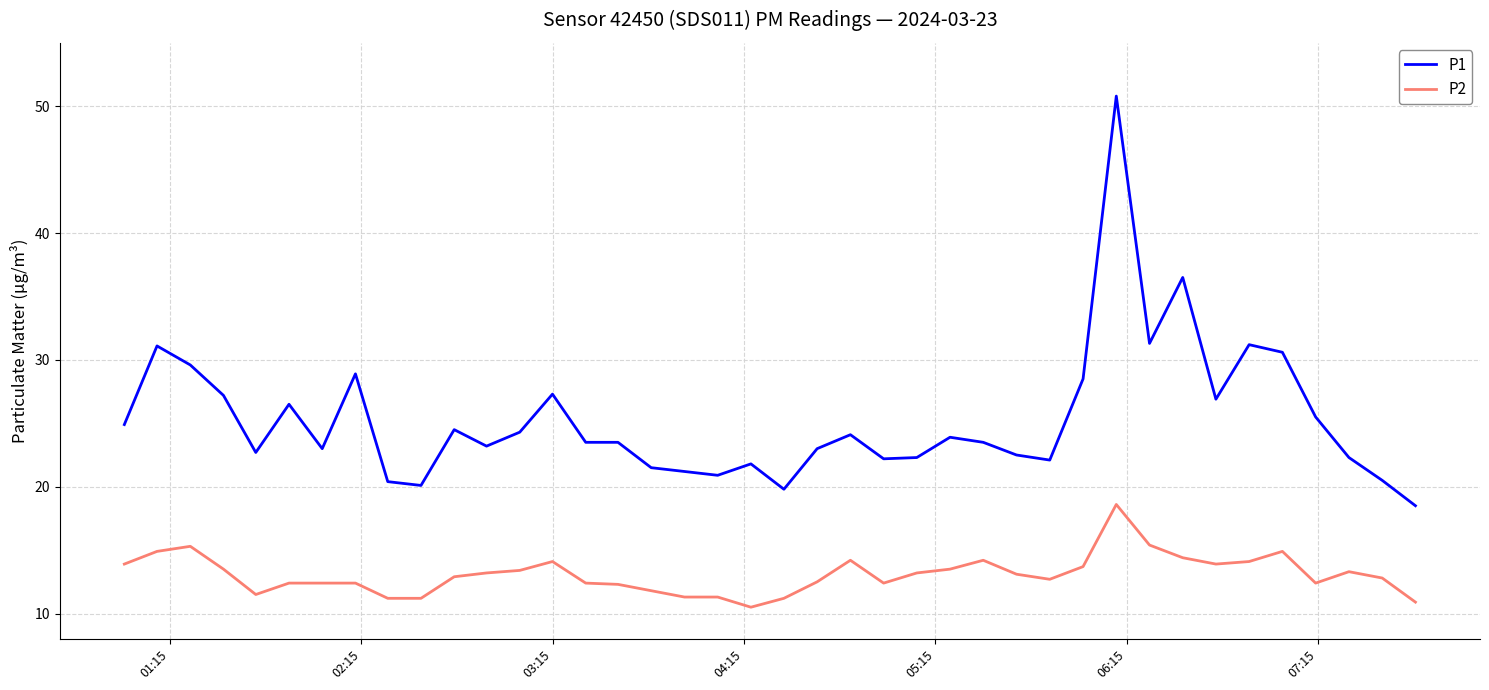

What is the difference between the second highest and second lowest values in the P1 series?

16.7